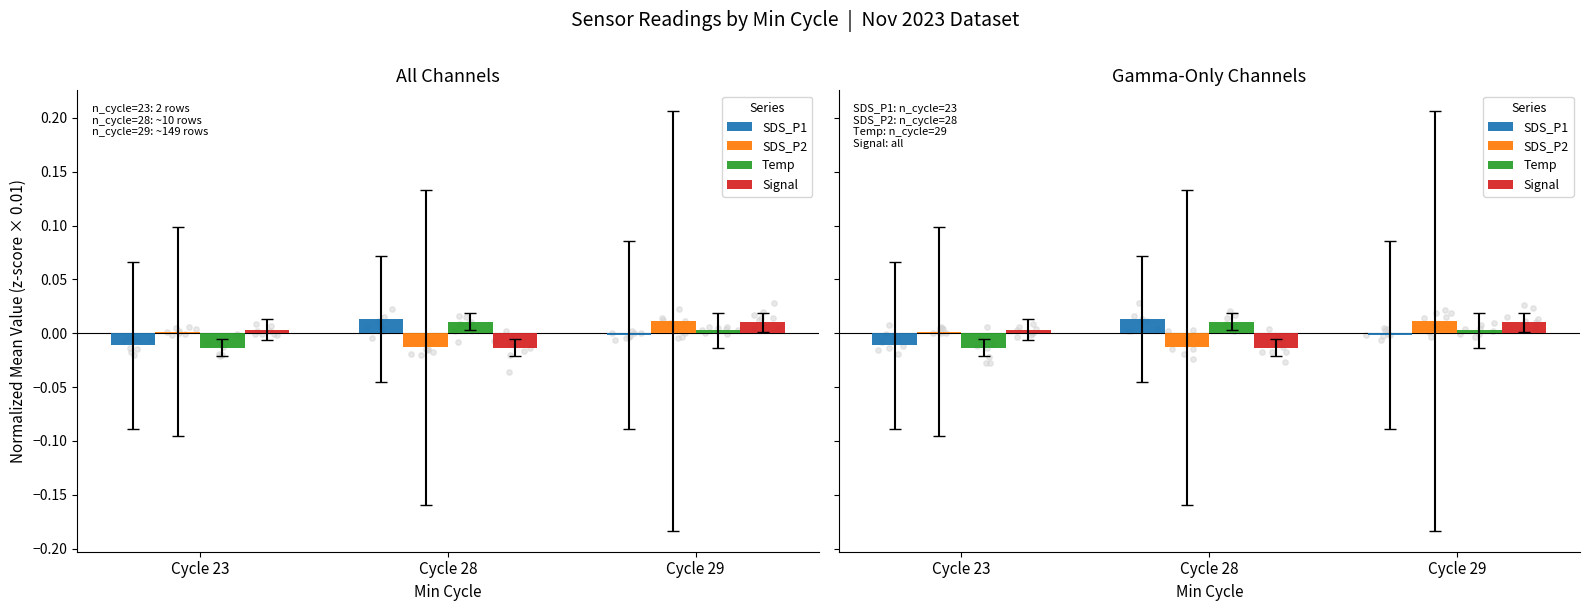

At which category is the sum across all series the highest?

Cycle 29